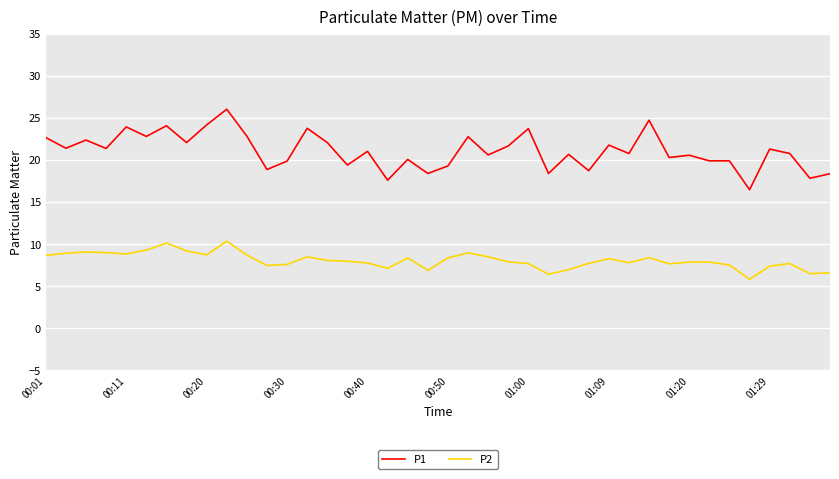

What is the highest value of the P2 series?

10.4